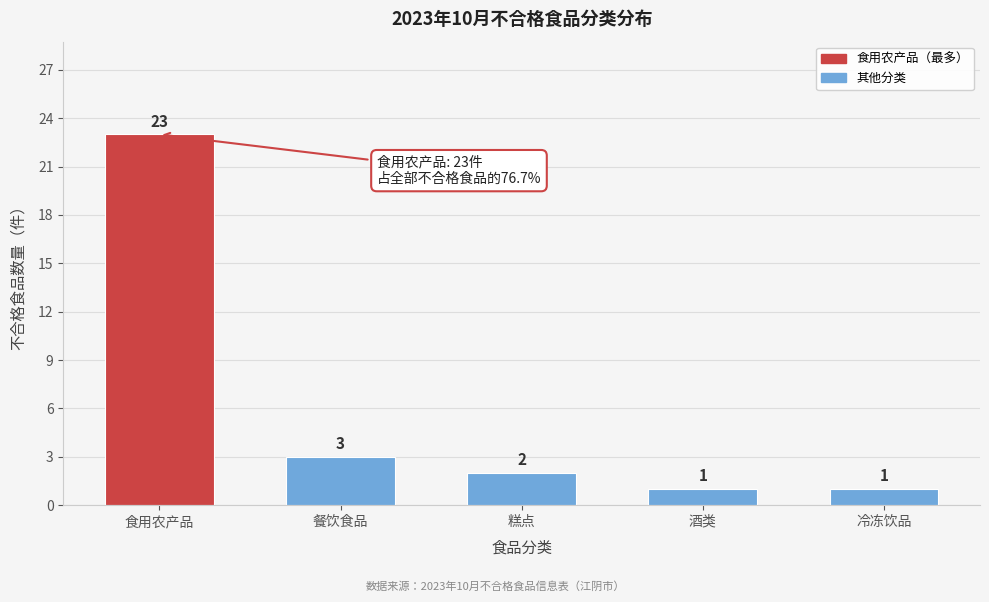

Reading left to right, what are all the values shown in this chart?

23	3	2	1	1